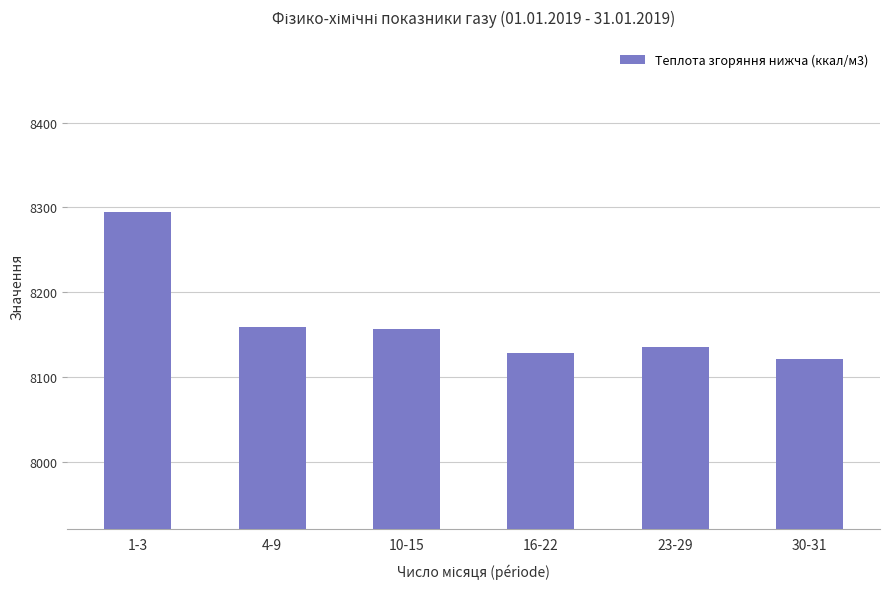

What is the label of the 2nd bar from the left?

4-9